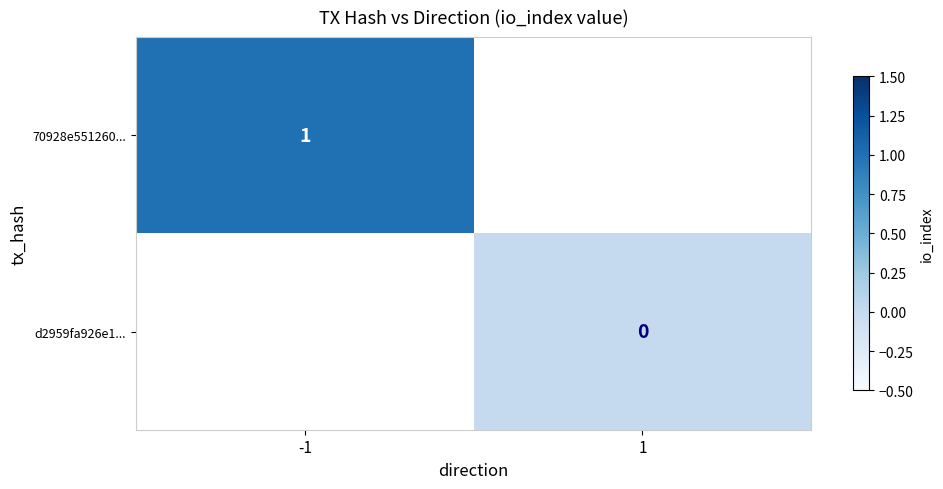

At how many categories does at least one series exceed 0?

1